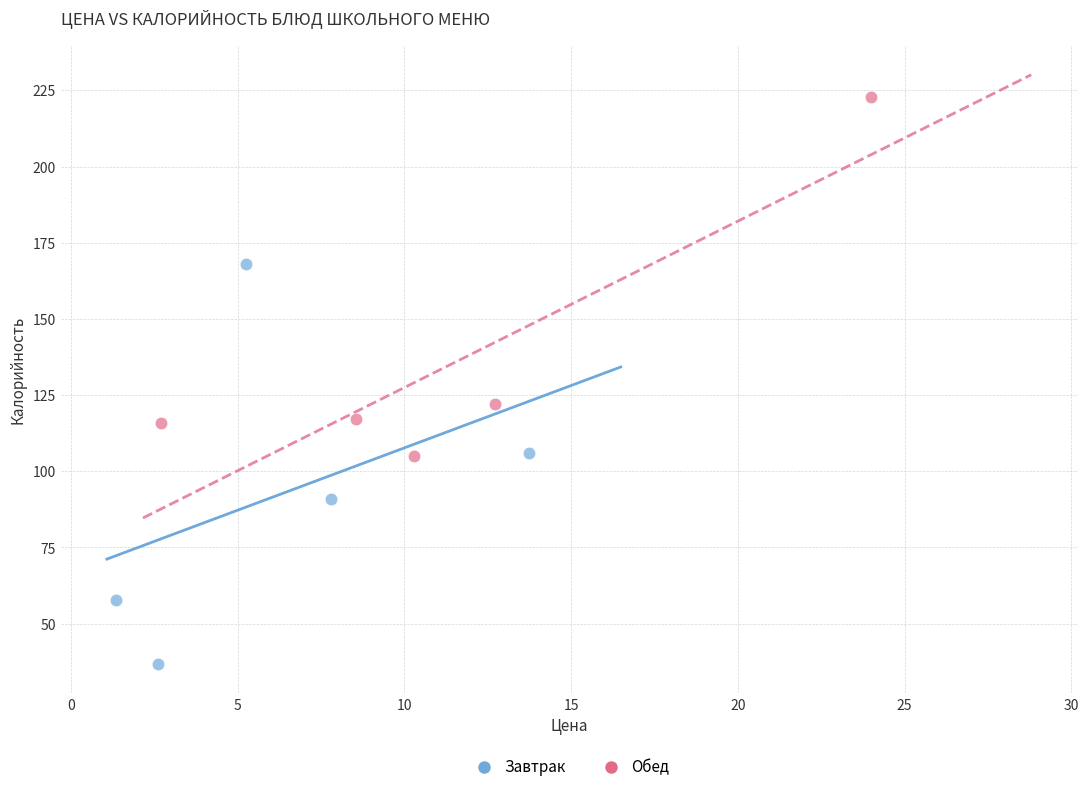

What are all the series names shown in the legend?

Завтрак, Обед